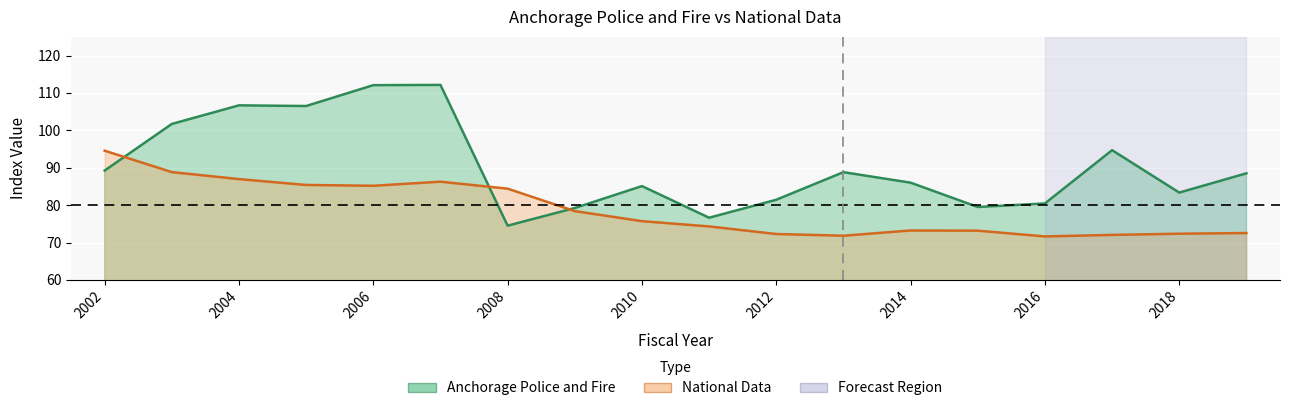

Reading left to right, what are all the values shown in this chart?

Anchorage Police and Fire: 89.2	101.7	106.7	106.5	112.1	112.1	74.5	79.2	85.1	76.6	81.4	88.8	86.0	79.5	80.4	94.7	83.4	88.5
National Data: 94.6	88.8	87.0	85.4	85.2	86.3	84.4	78.4	75.7	74.3	72.3	71.8	73.2	73.2	71.6	72.0	72.4	72.5